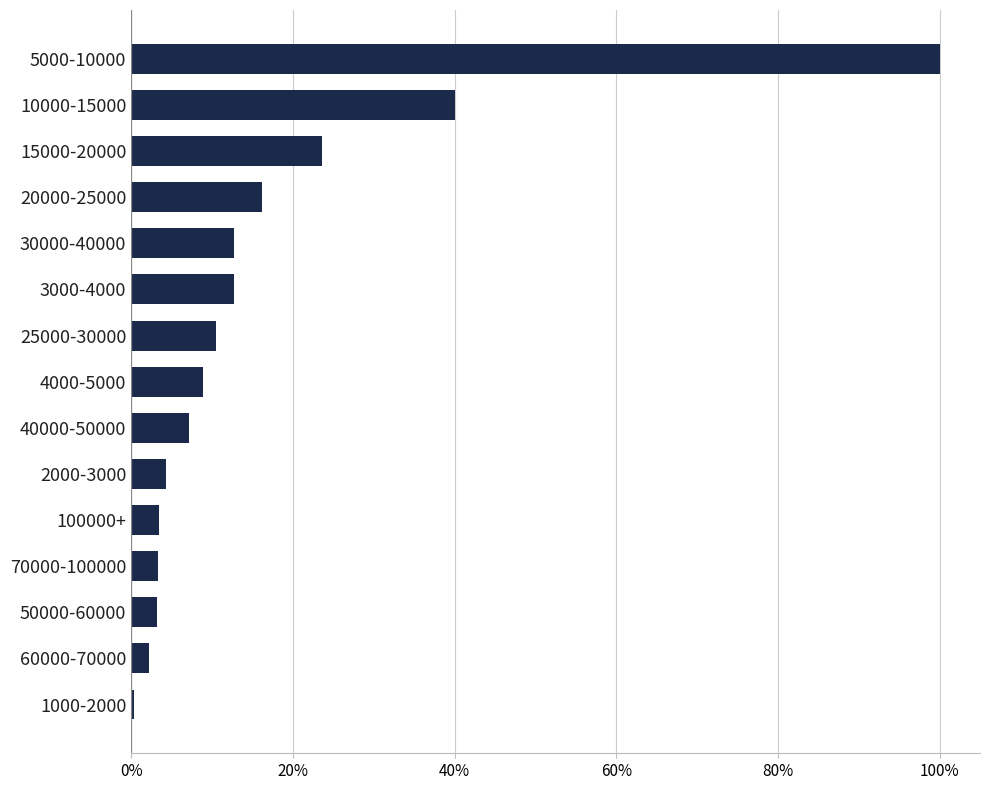

What is the ratio of the value at 40000-50000 to the value at 100000+?

2.1